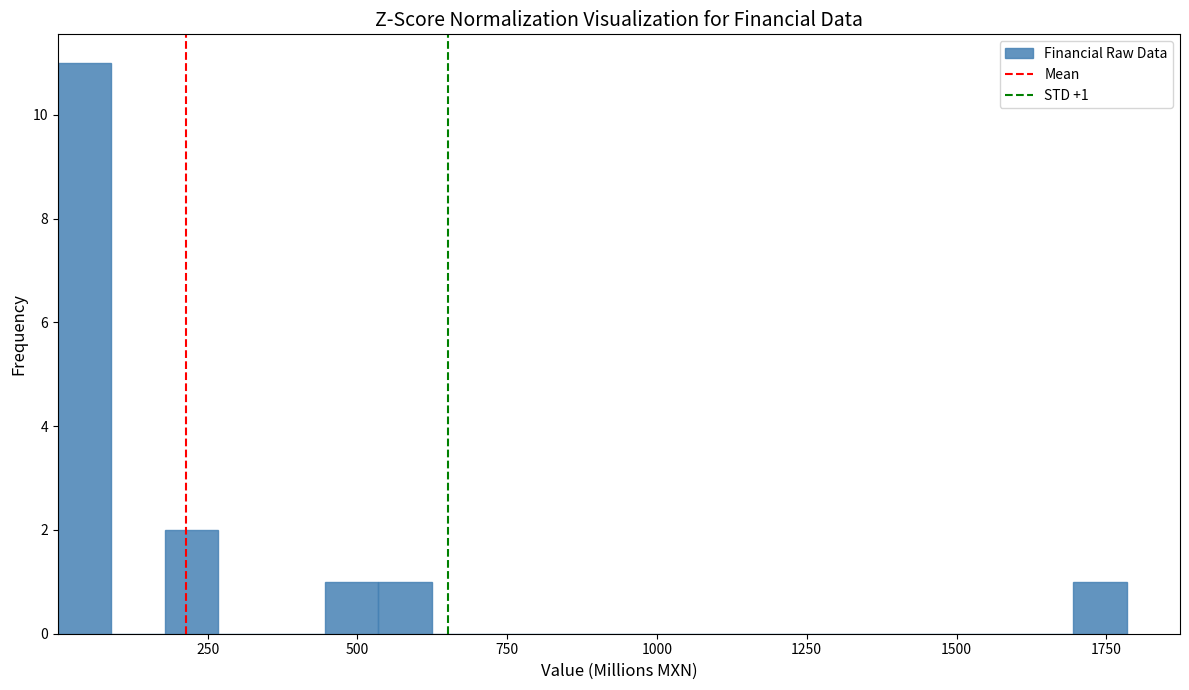

Read against the x-axis, roughly where is the centre of the tallest bar?

50